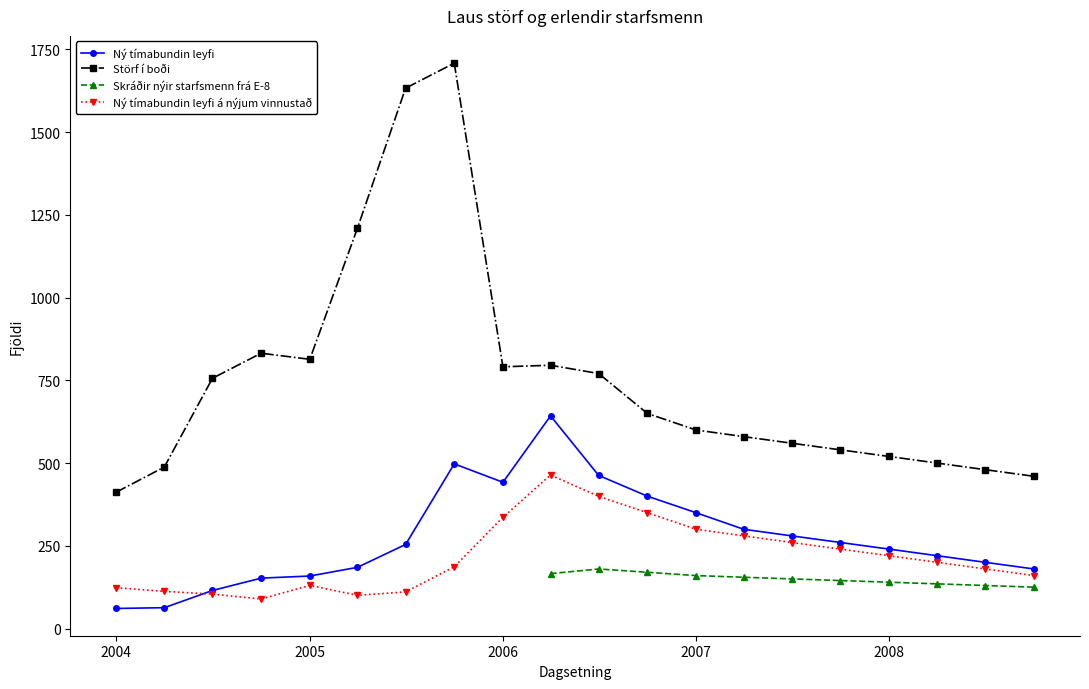

What is the lowest value of the Ný tímabundin leyfi series?

60.7